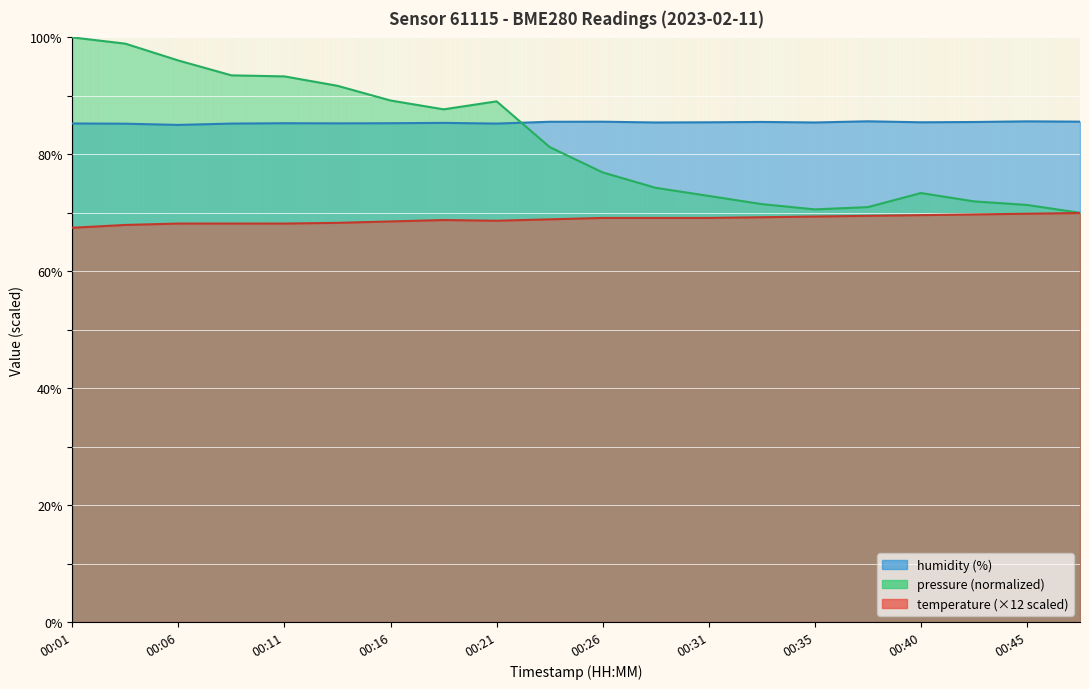

True or false: temperature has more than 2 interior local peaks.

False